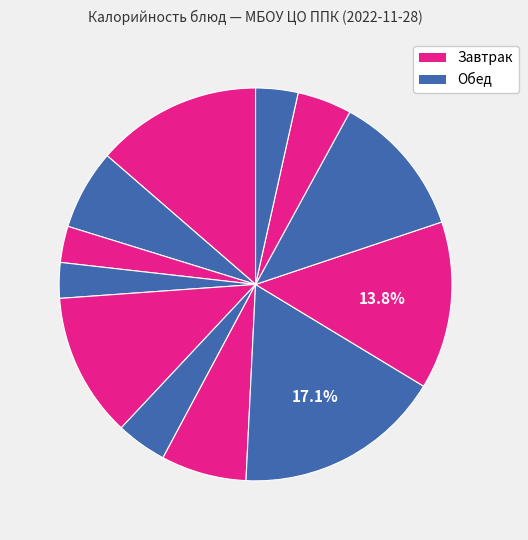

Is there any slice that represents more than half of the pie?

No